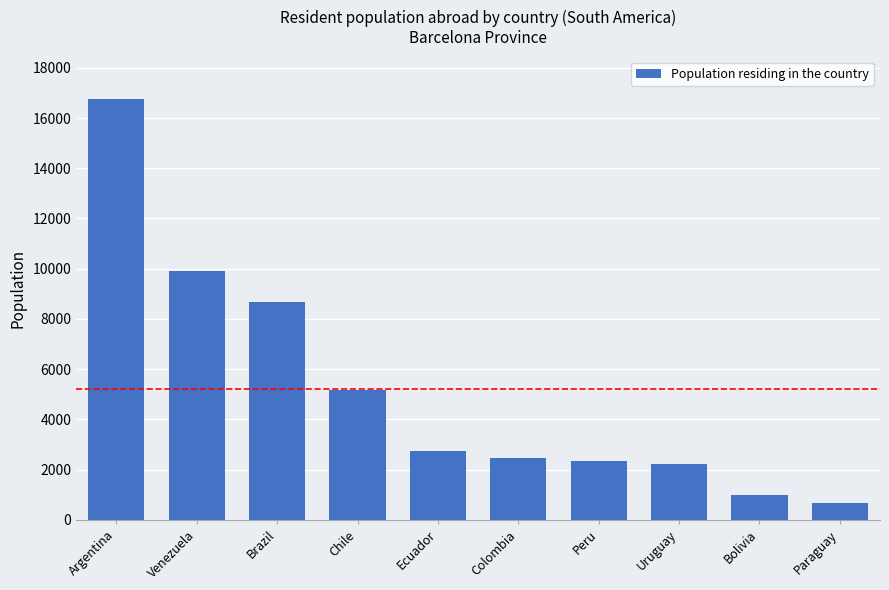

Reading left to right, what are all the values shown in this chart?

16767	9907	8688	5182	2742	2466	2325	2229	970	650